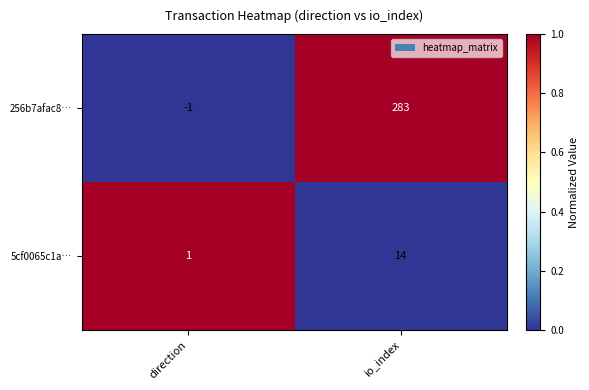

Reading left to right, extract all data points from this chart.

256b7afac8…: direction=-1	io_index=283
5cf0065c1a…: direction=1	io_index=14